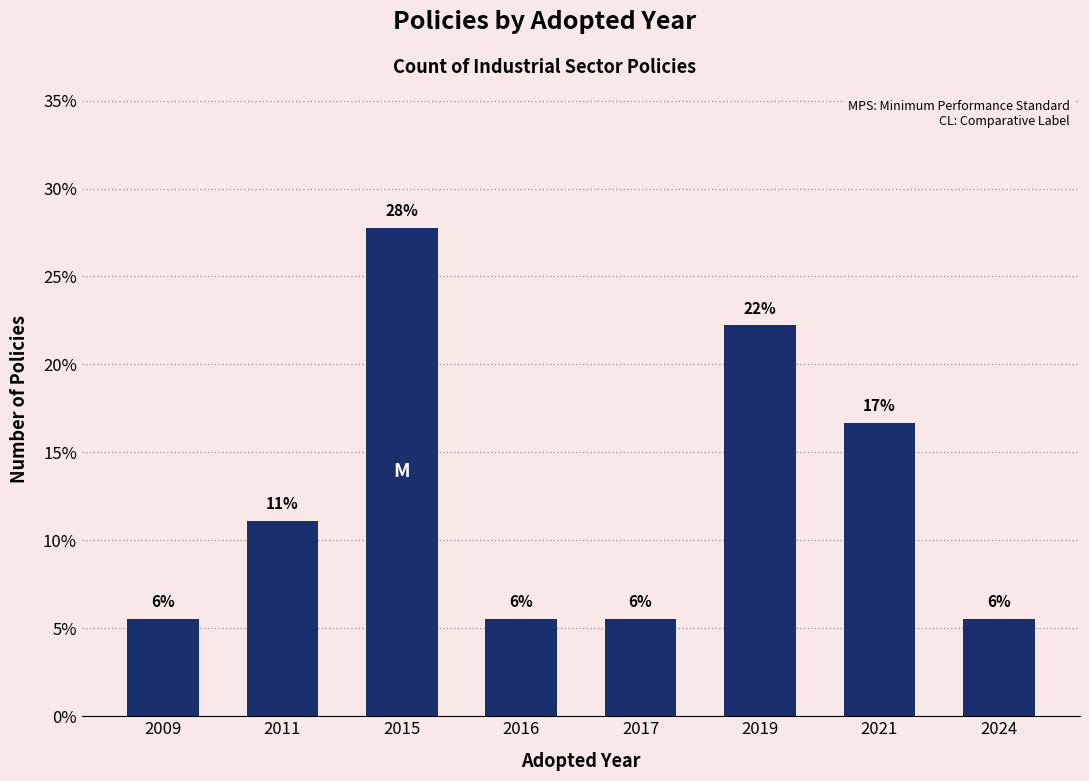

How many bars are there in total?

8